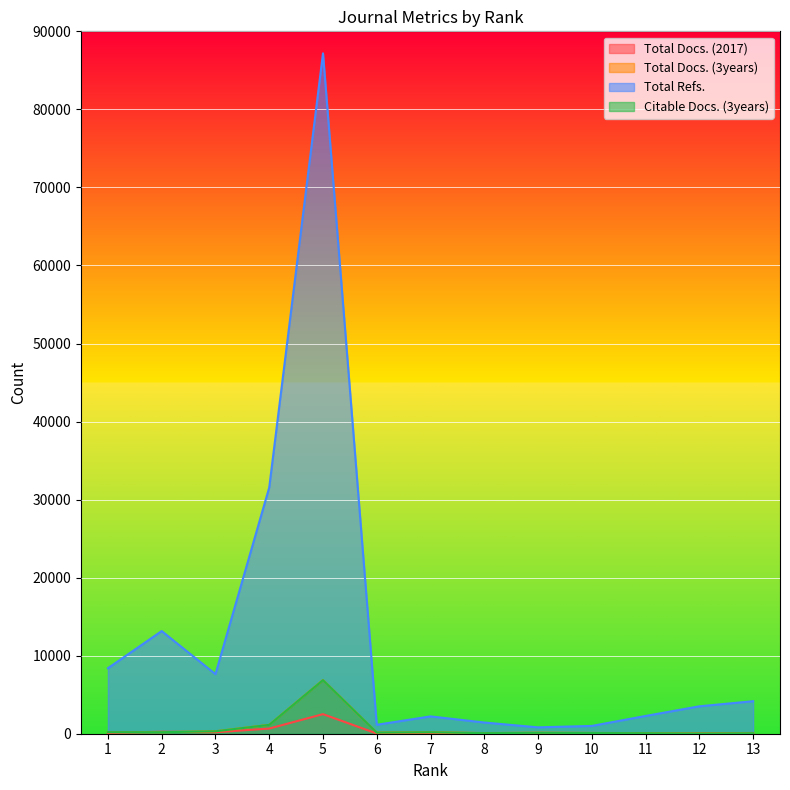

Reading right to left, transcribe all the data shown in this chart.

Total Docs. (2017): 95	58	22	40	36	43	64	27	2509	661	186	255	110
Total Docs. (3years): 66	34	71	102	129	84	190	146	6876	1139	313	197	201
Total Refs.: 4166	3514	2277	999	818	1437	2221	1145	87180	31545	7634	13156	8395
Citable Docs. (3years): 65	34	67	90	114	73	189	142	6867	1135	312	194	199